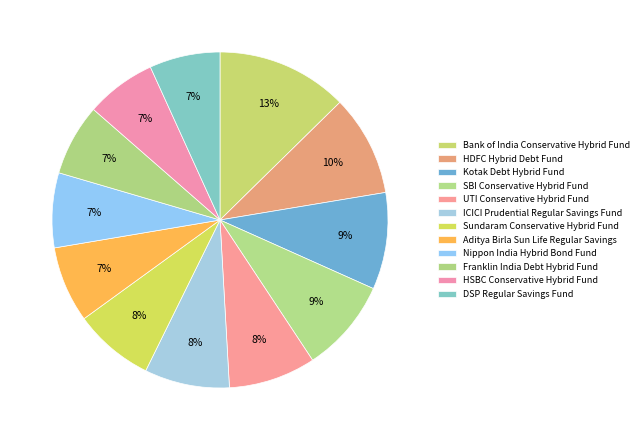

How much of the chart is everything except UTI Conservative Hybrid Fund?

91.6%